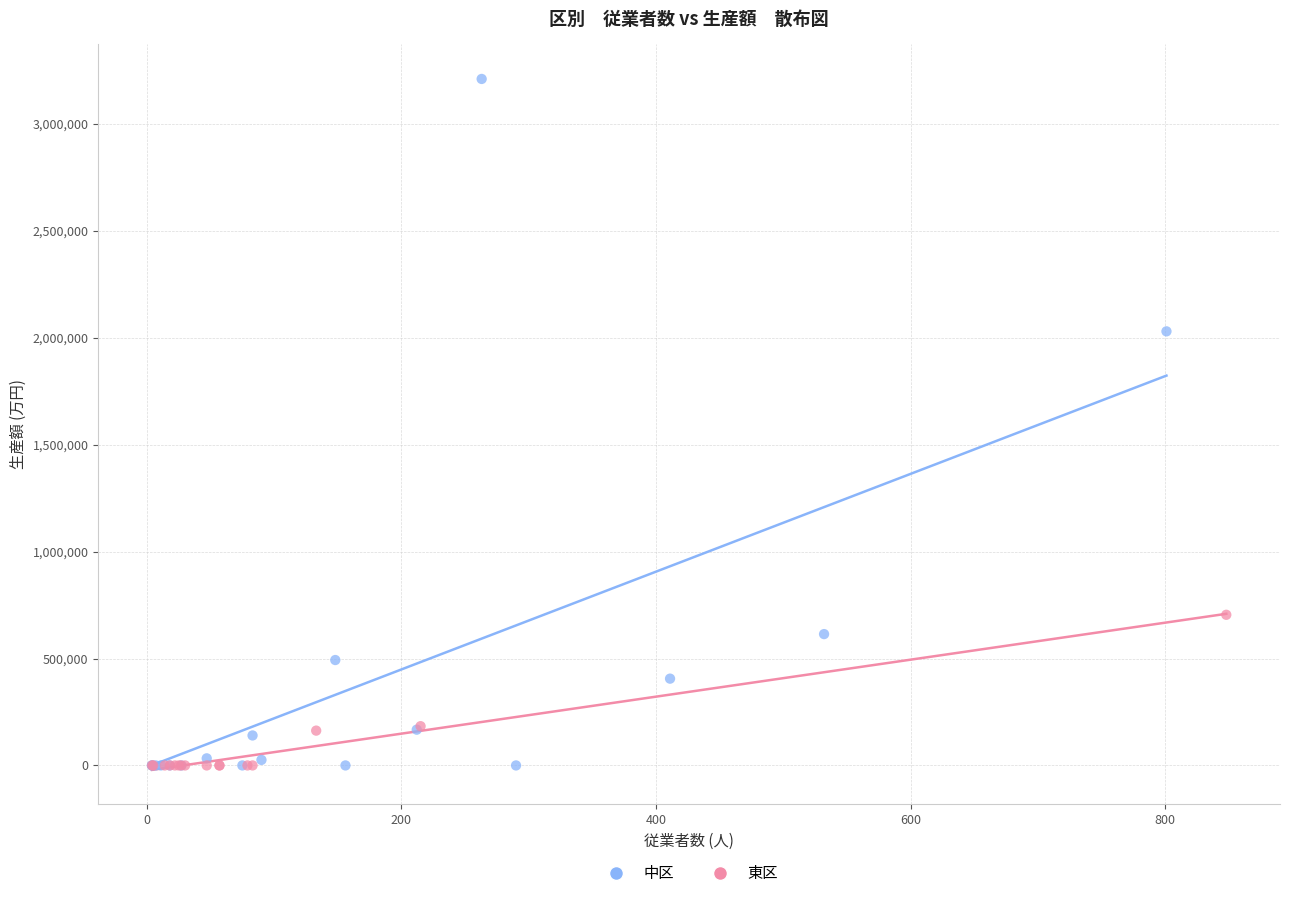

Which series contains the highest Y value?

中区